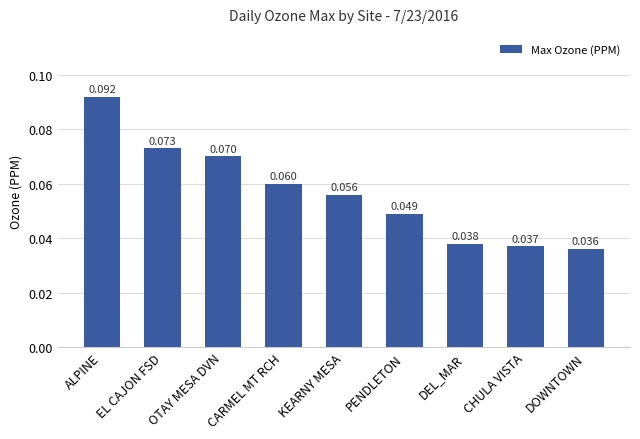

Rank the categories by value from lowest to highest.

DOWNTOWN, CHULA VISTA, DEL_MAR, PENDLETON, KEARNY MESA, CARMEL MT RCH, OTAY MESA DVN, EL CAJON FSD, ALPINE